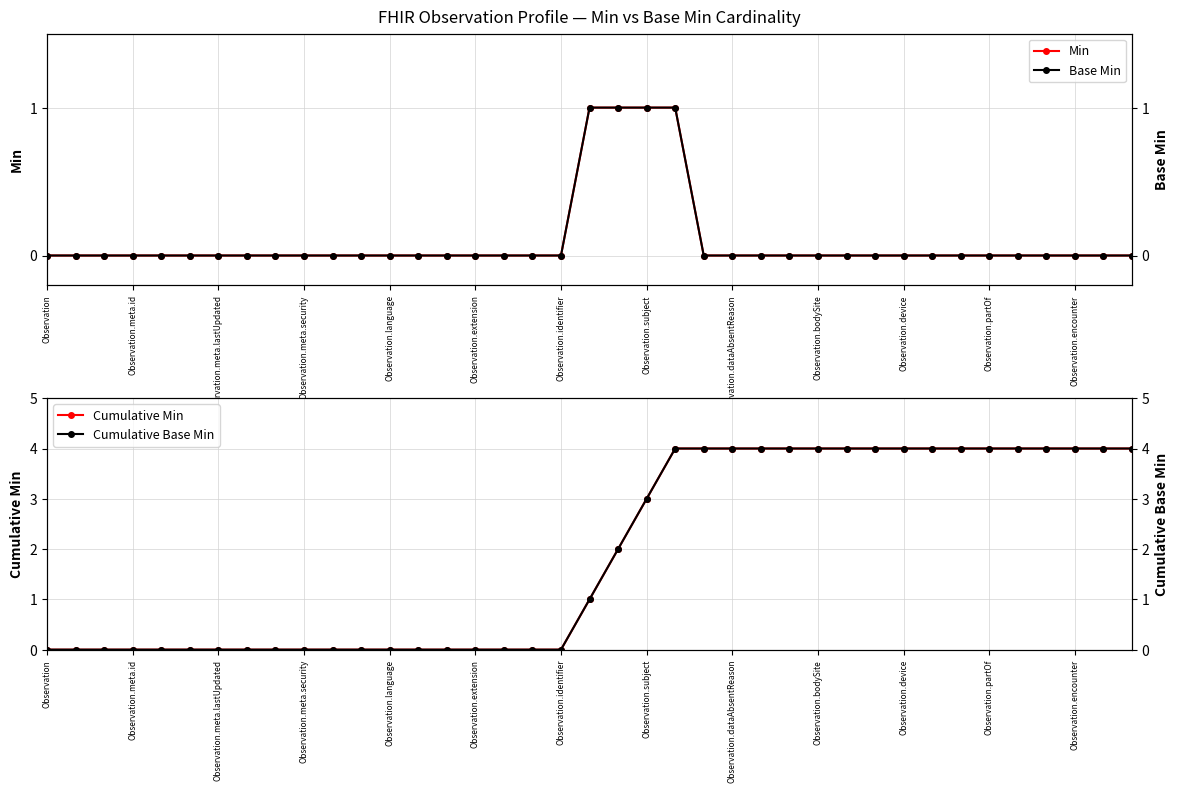

The Cumulative Min series shows 2 at Observation.subject. True or false?

False